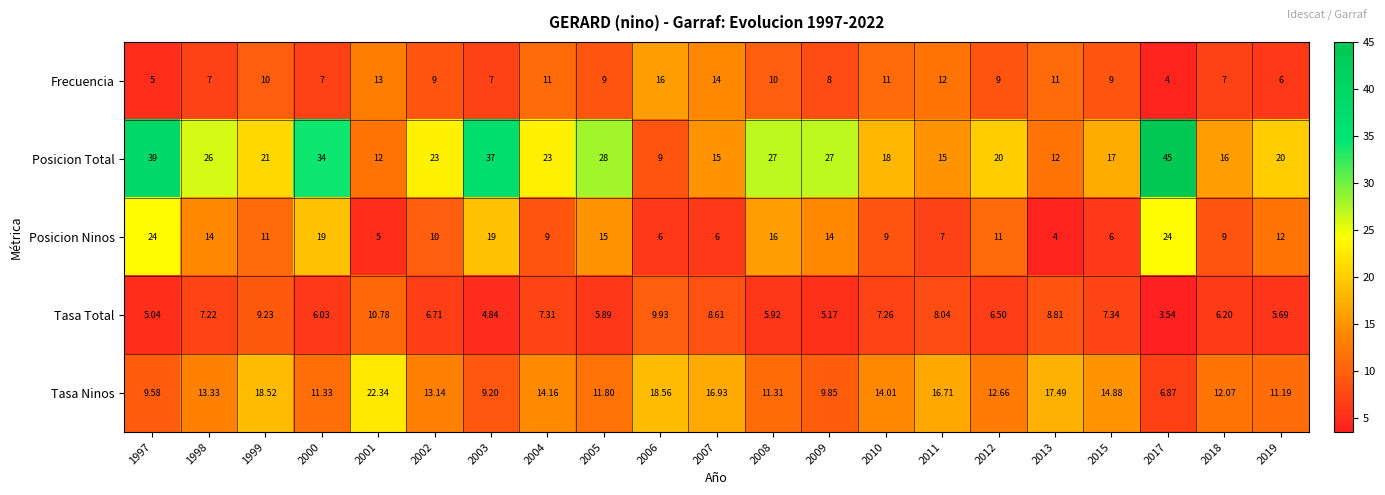

Between 2010 and 2018, which series saw the biggest shift?

Frecuencia